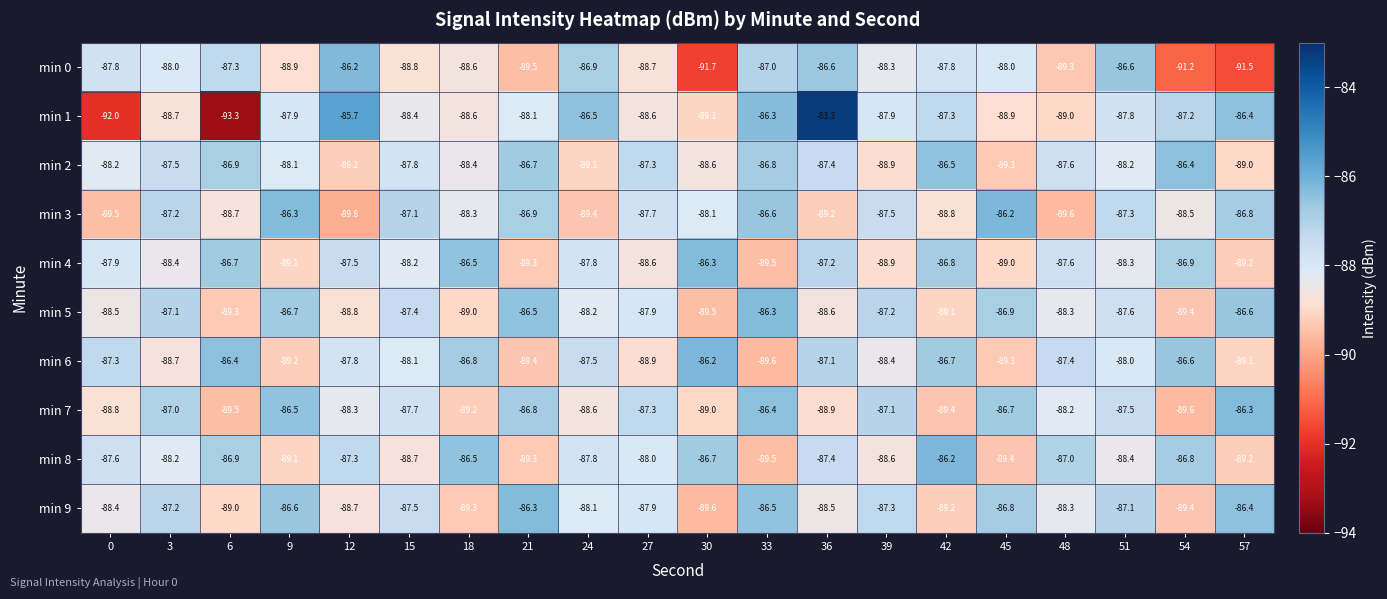

Which series has the largest total across all categories?

min 2